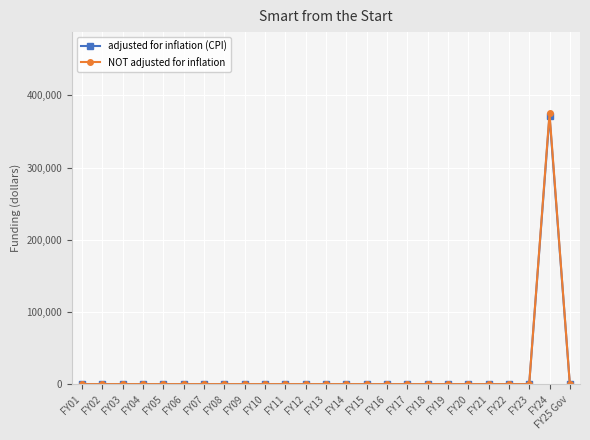

What is the label of the 3rd point from the right?

FY23